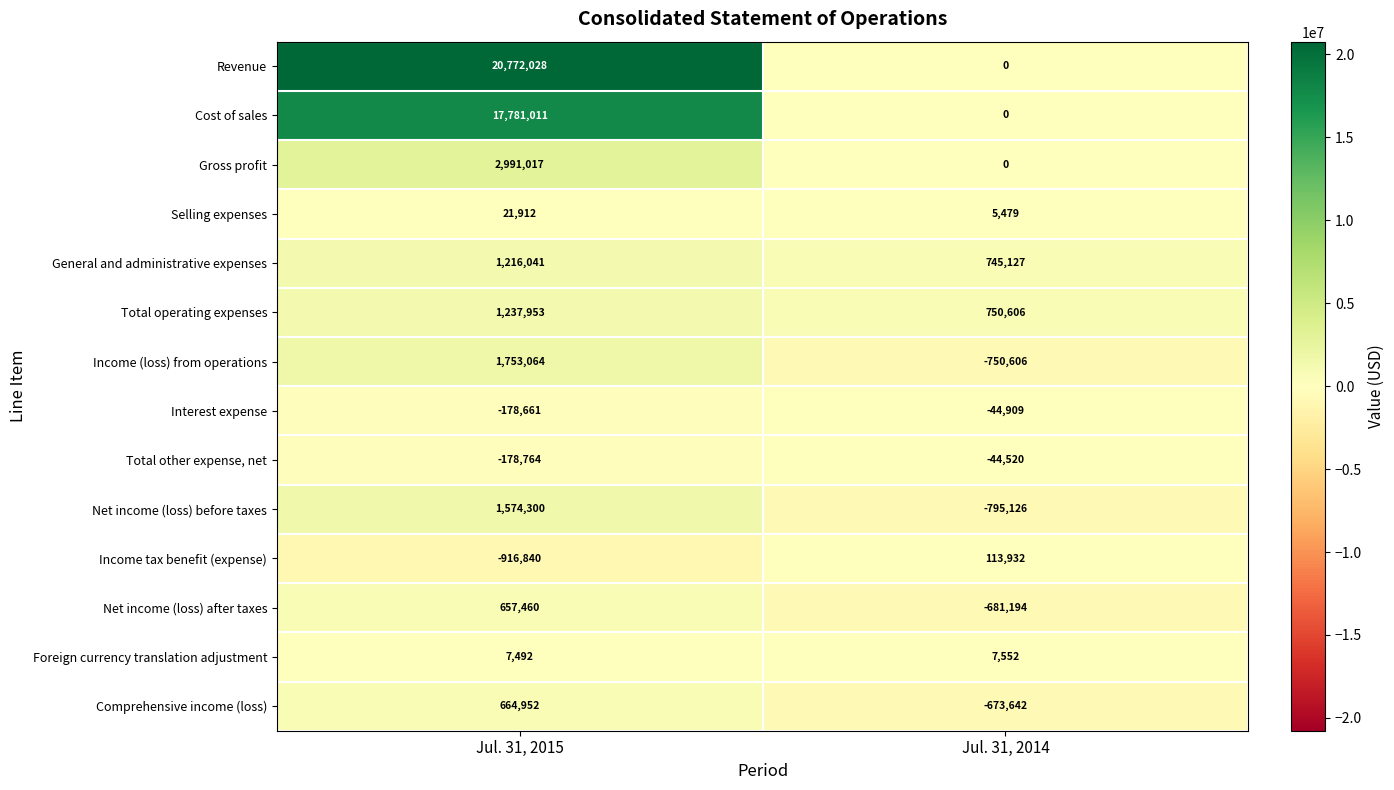

What is the minimum value shown in the chart?

-916840